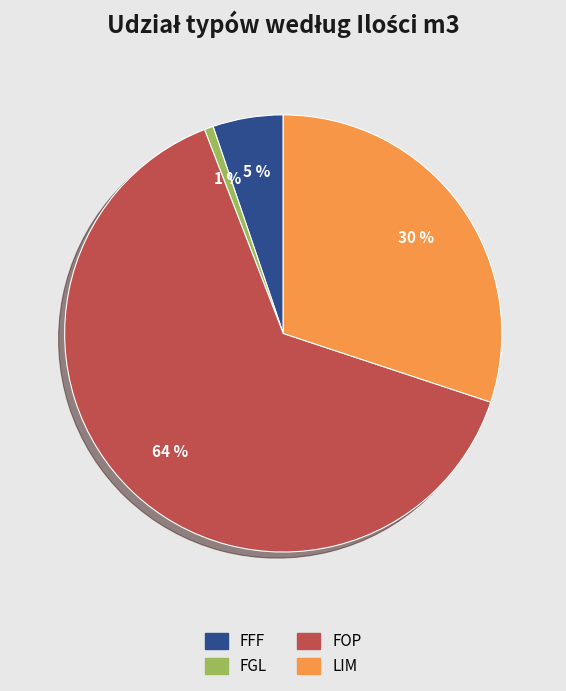

What is the largest slice in the pie chart?

FOP